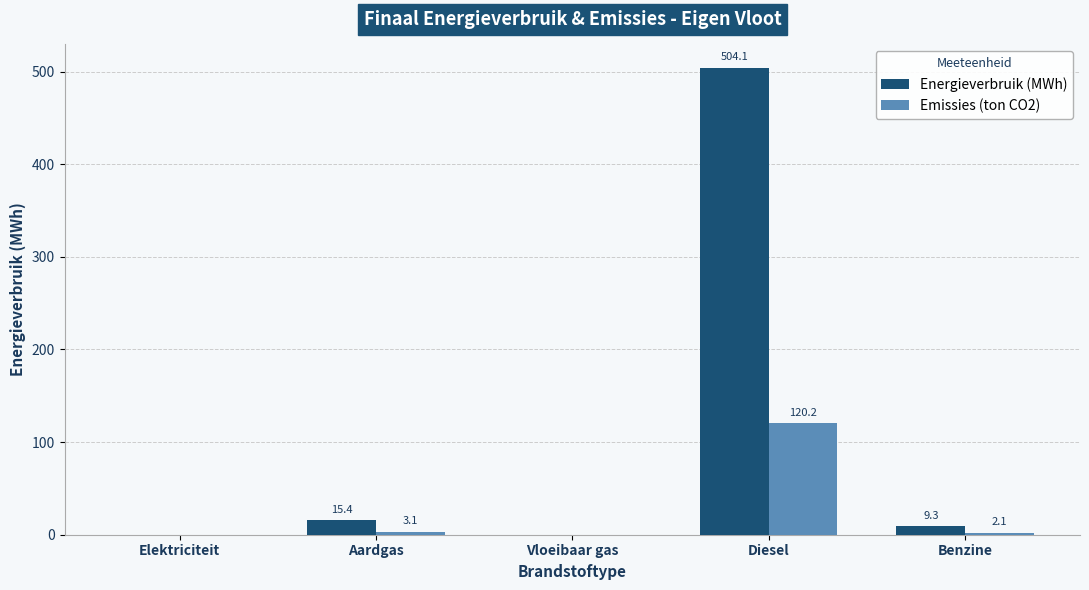

What is the sum of the Emissies (ton CO2) values at Elektriciteit and Diesel?

120.2